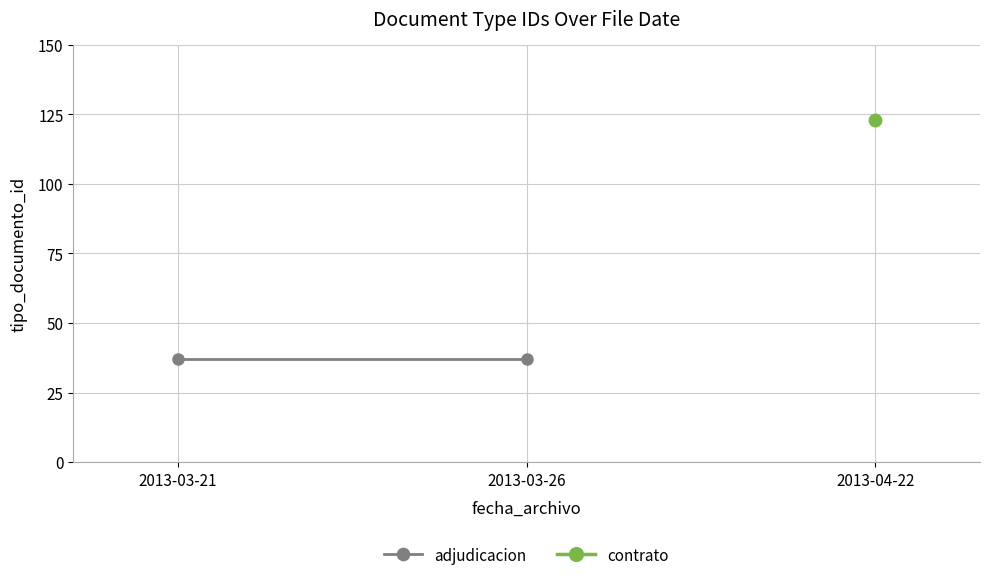

At which label does adjudicacion reach its minimum?

2013-03-21